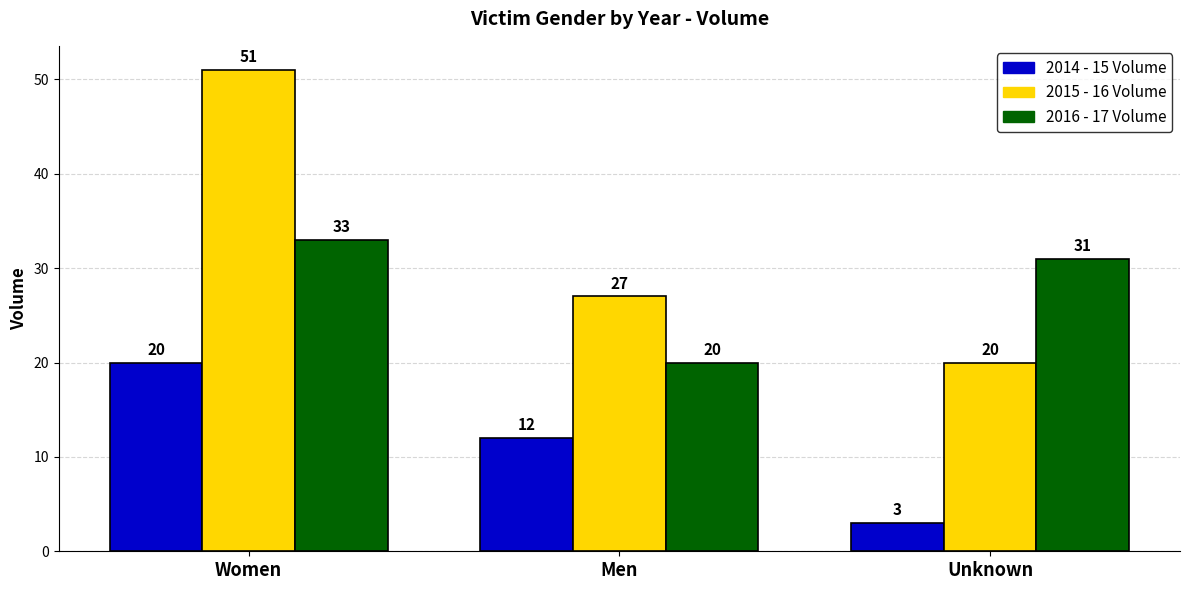

What is the label of the 2nd bar from the left?

Men